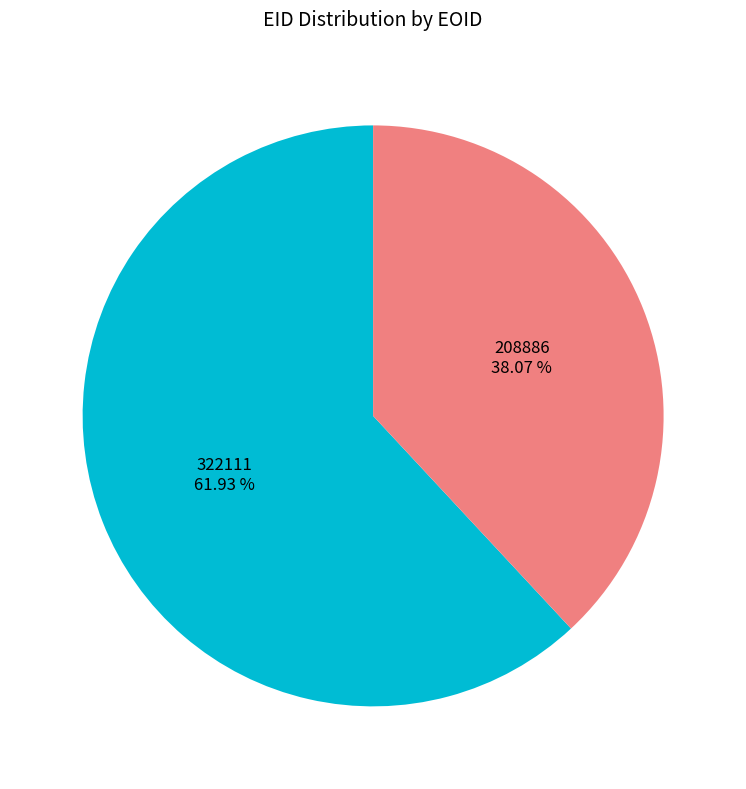

Is it true that 208886 is 50% of the pie?

False